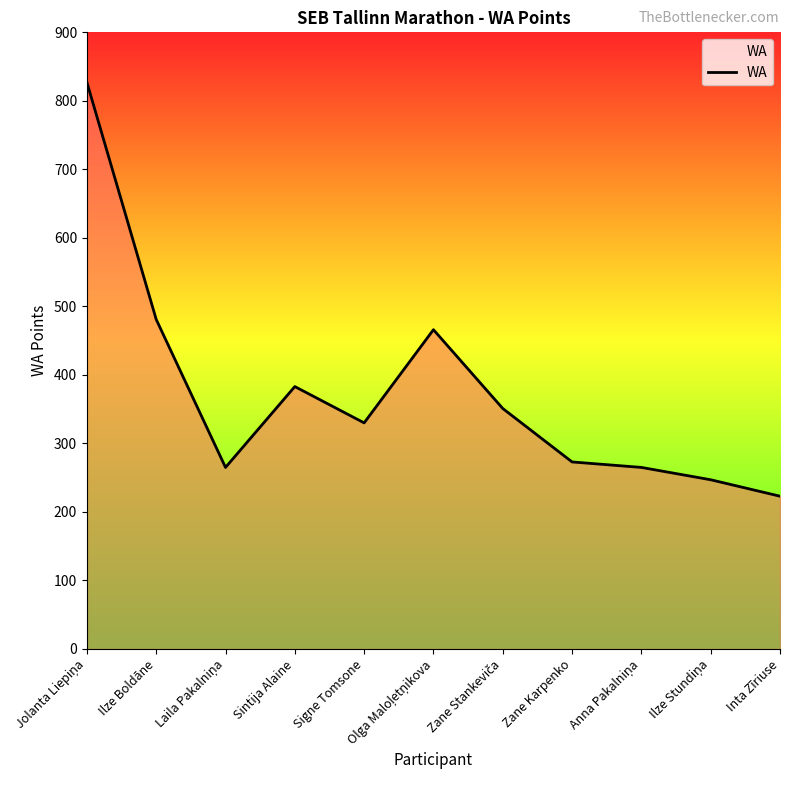

Between Inta Zīriuse and Signe Tomsone, which is larger?

Signe Tomsone